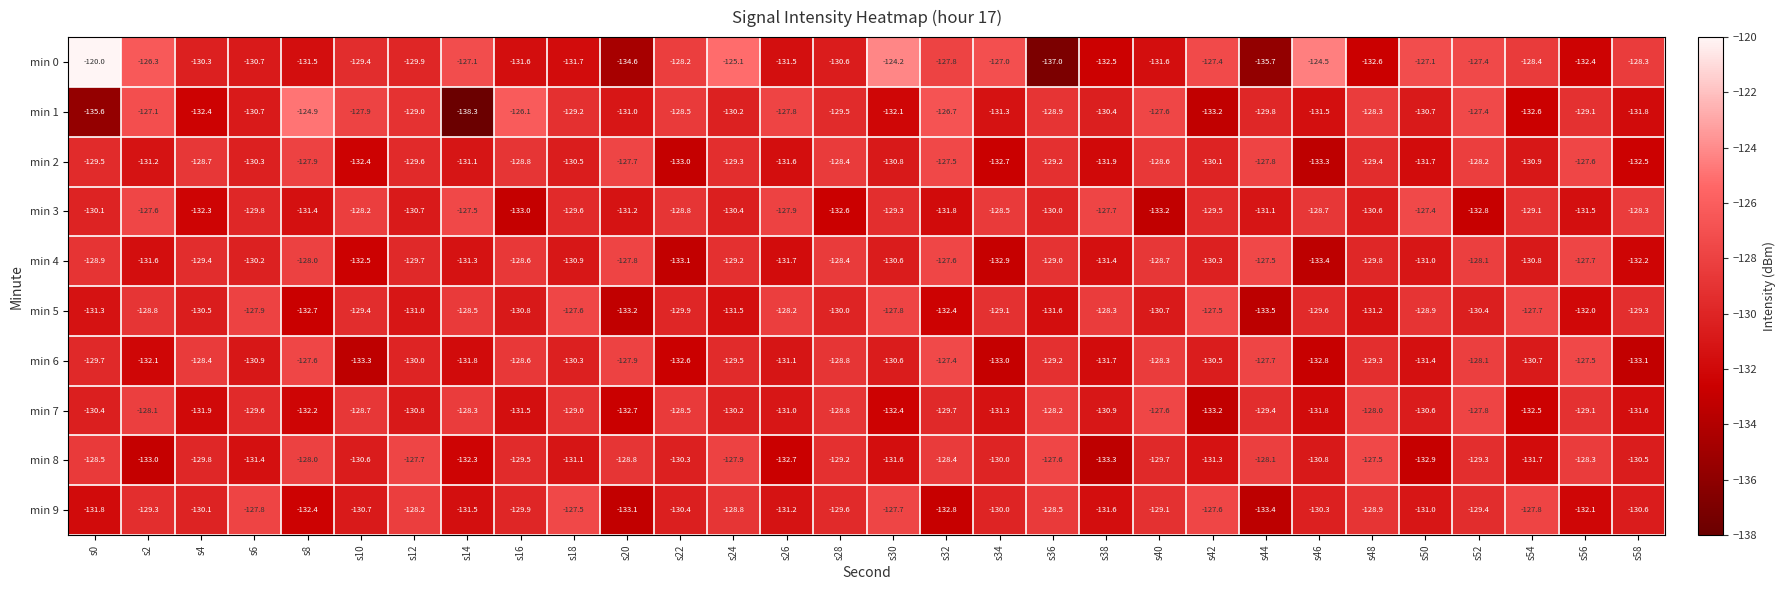

What is the lowest value of the min 1 series?

-138.3